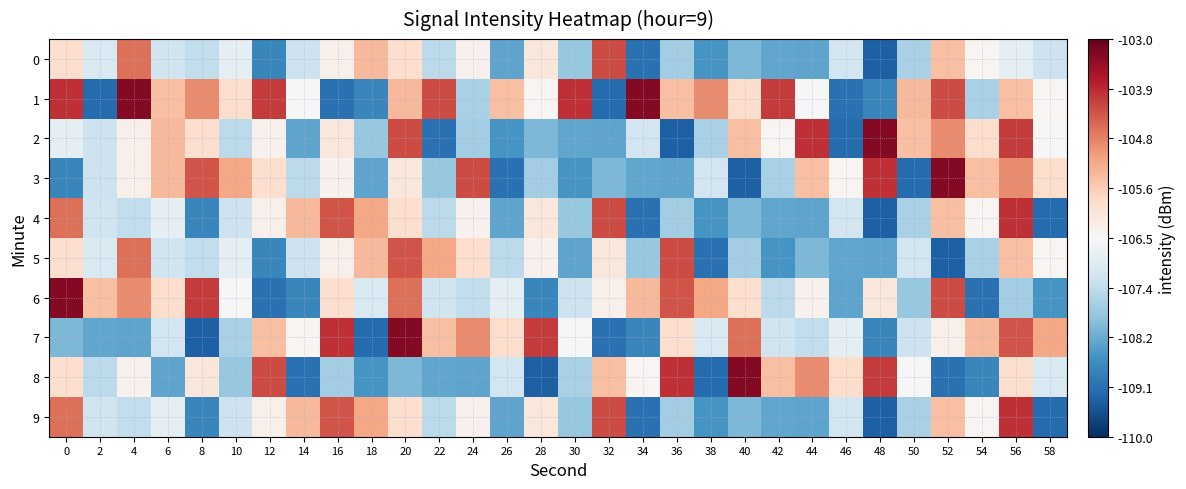

What is the difference between the highest and lowest values at 12?

5.0